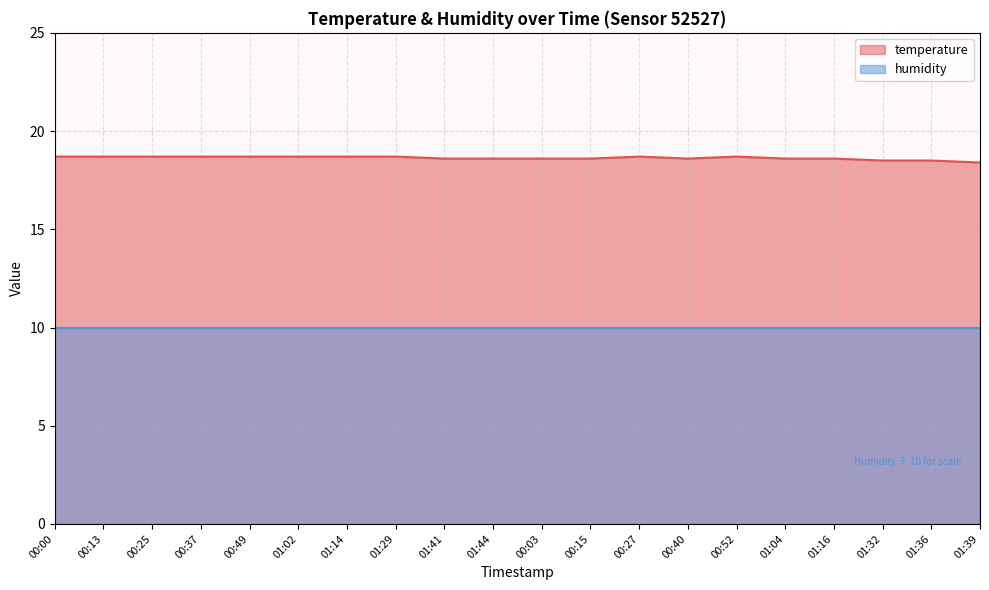

What is the ratio of the value at 00:37 to the value at 00:27?

1.0